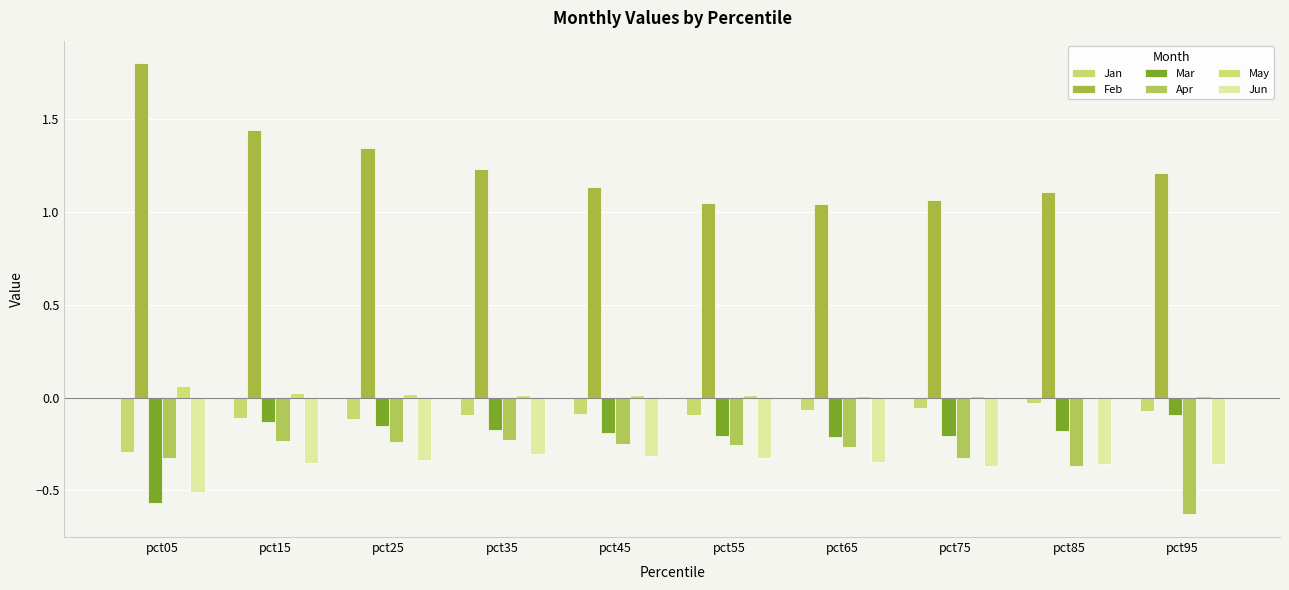

Which category has the highest value in the Mar series?

pct95